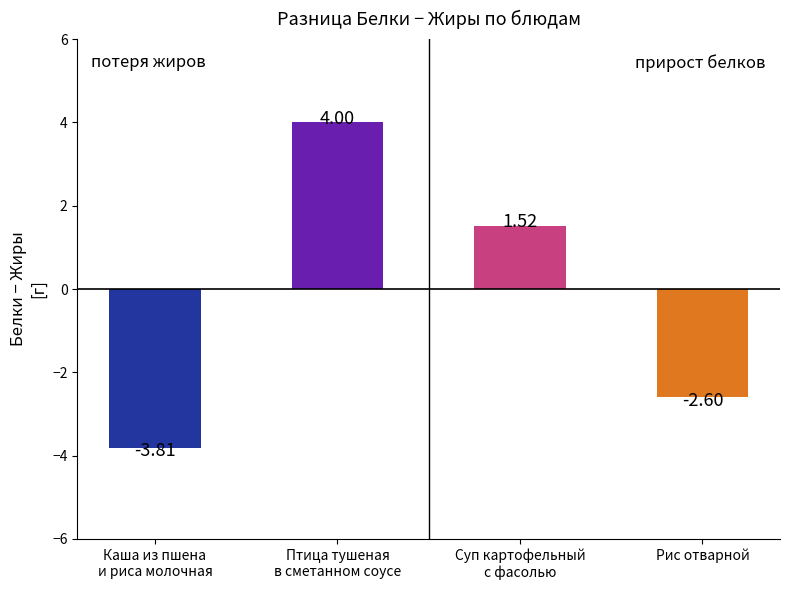

What is the sum of all values?

-0.9